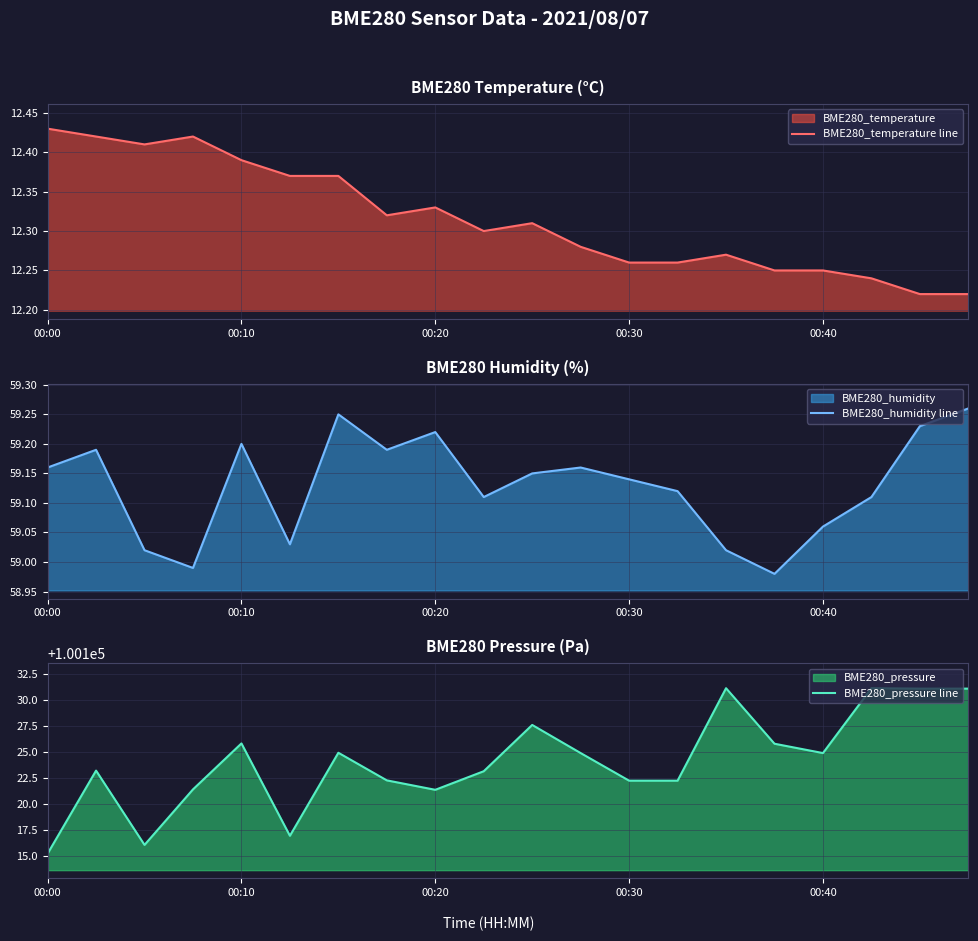

What is the smallest value displayed?

12.2